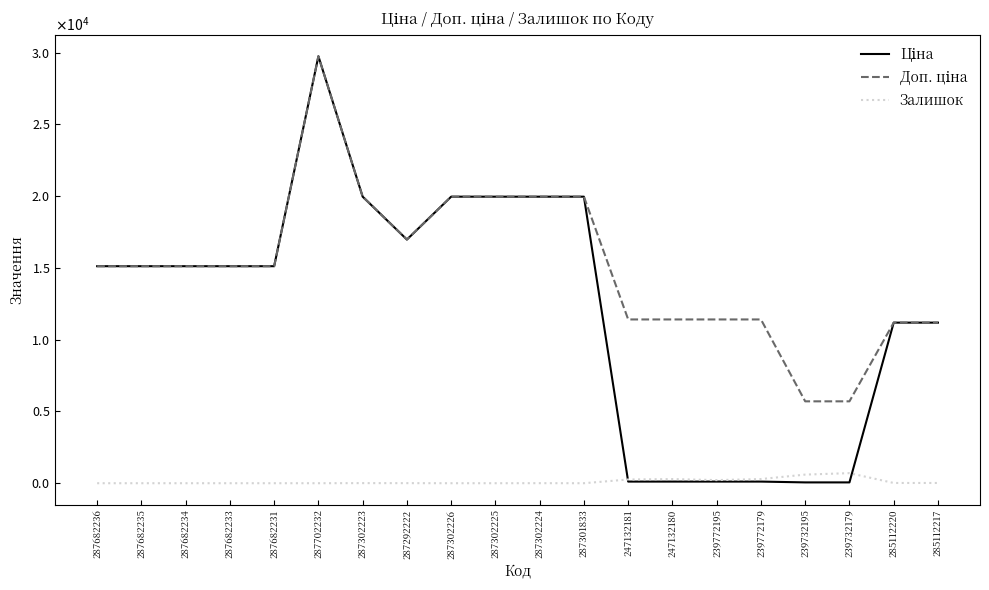

Is this an area chart (filled region under the line)?

No